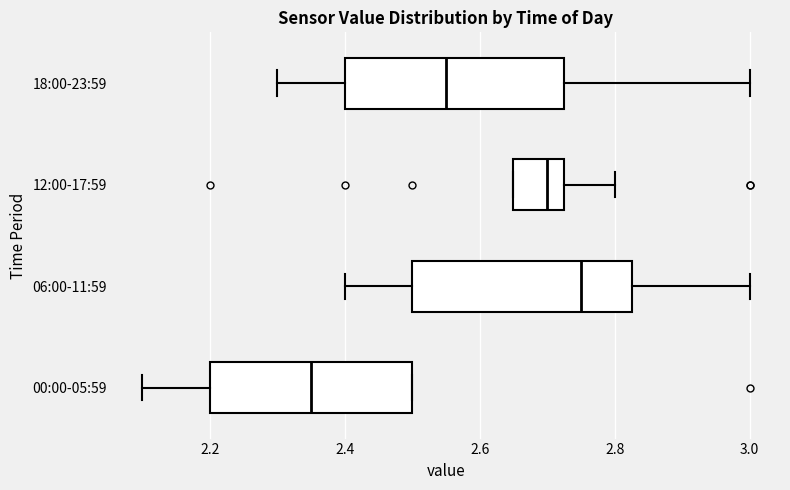

Reading bottom to top, transcribe this box plot: for each box, give where its median line is, the range the box spans, and where its two whiskers end, as read against the x-axis. The values are not printed on the chart, so give them approximately, as read against the axis.

00:00-05:59: median 2.36, box 2.20 to 2.50, whiskers 2.10 to 2.50
06:00-11:59: median 2.76, box 2.50 to 2.82, whiskers 2.40 to 3.00
12:00-17:59: median 2.70, box 2.66 to 2.72, whiskers 2.66 to 2.80
18:00-23:59: median 2.56, box 2.40 to 2.72, whiskers 2.30 to 3.00